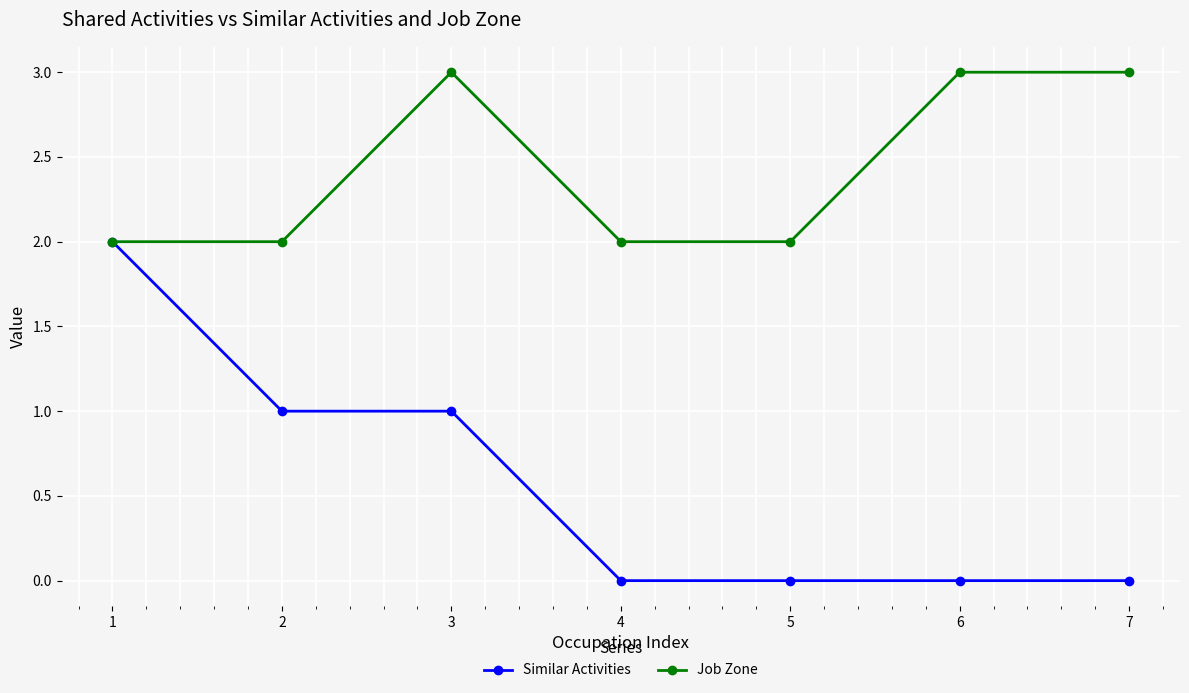

What is the sum of all Similar Activities values?

4